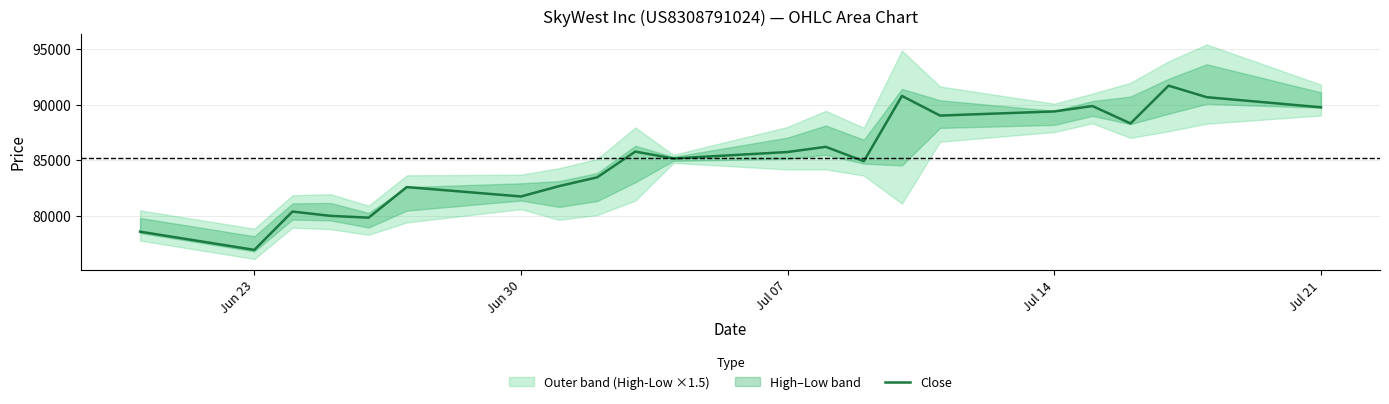

What is the value of the 5th point from the left?

79850